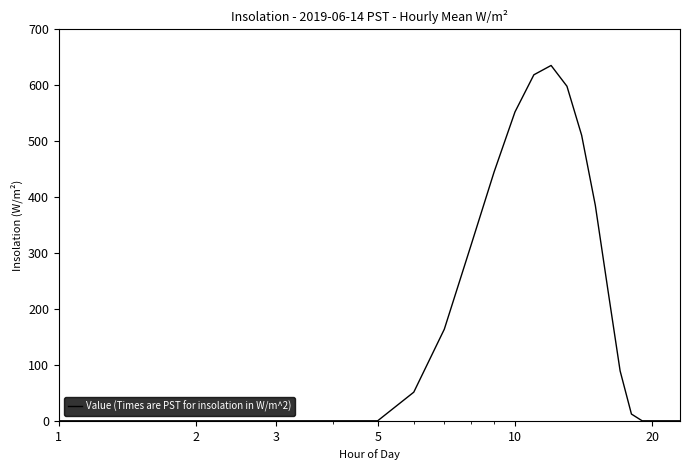

What is the difference between the maximum and minimum values?

635.4